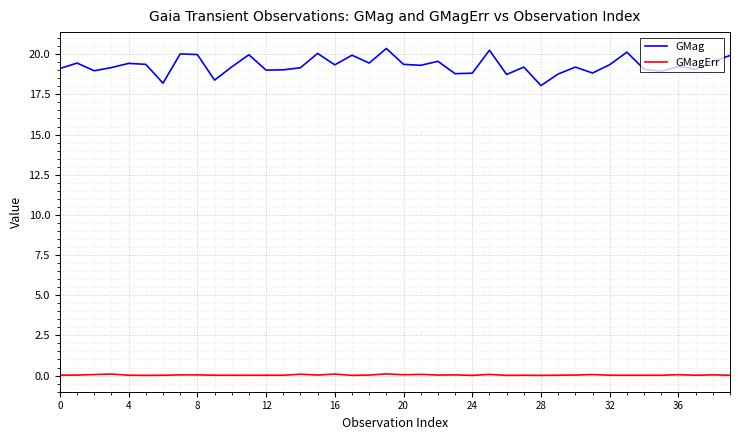

Which series has the largest range (max minus min)?

GMag